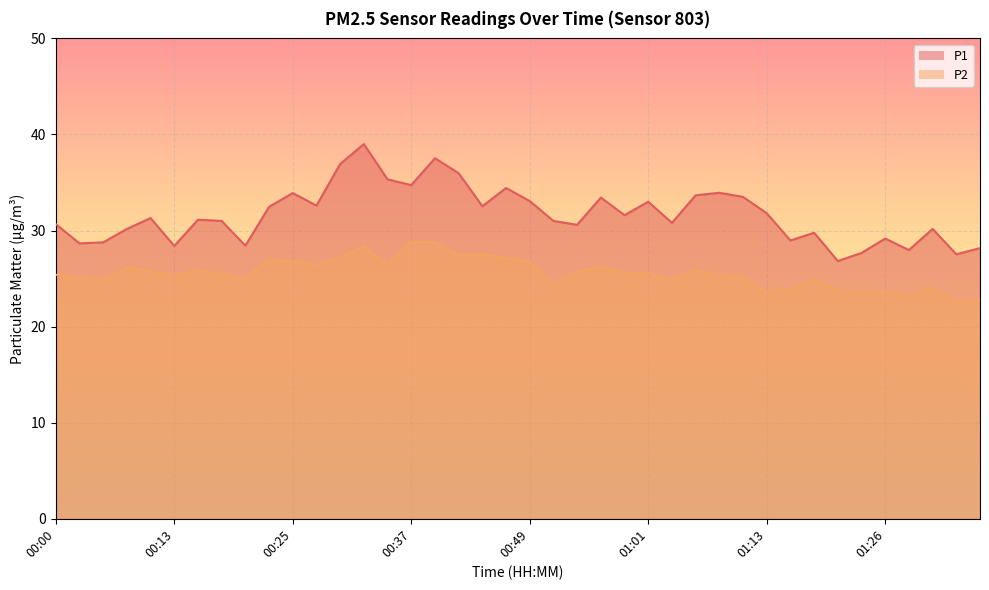

What is the value of the P2 point at the 8th from the left?

25.4